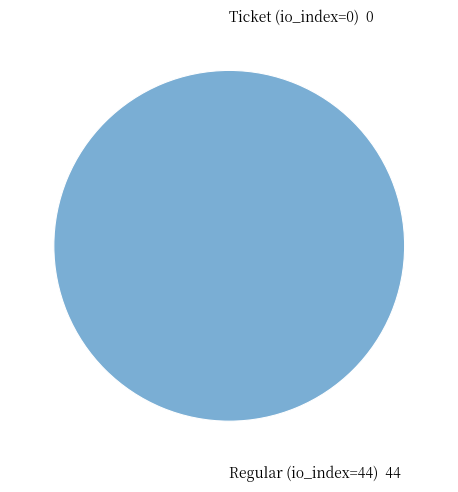

How many segments does this pie chart have?

2